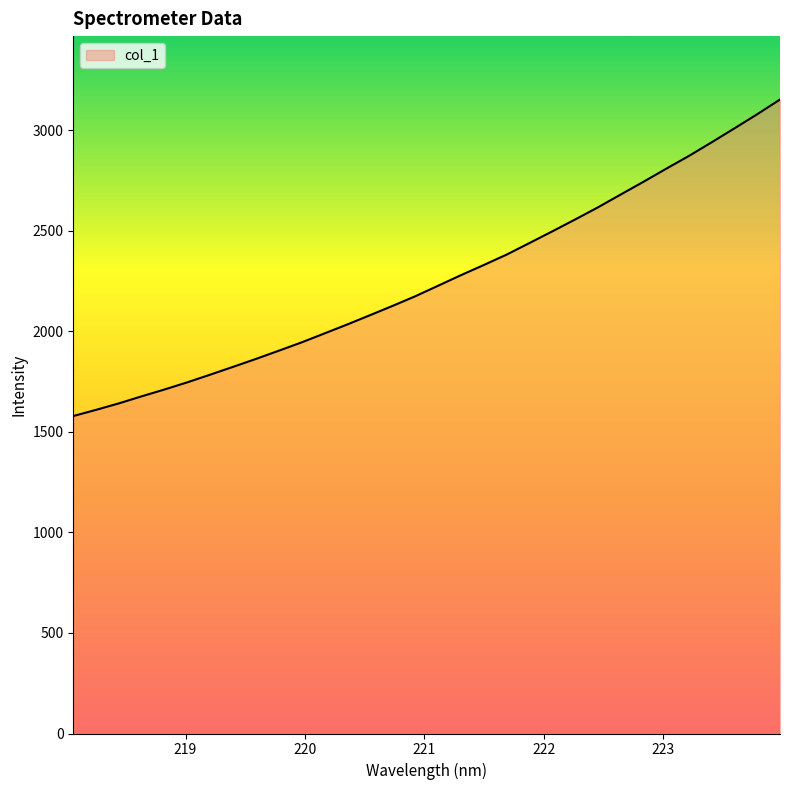

What is the smallest value displayed?

1579.0